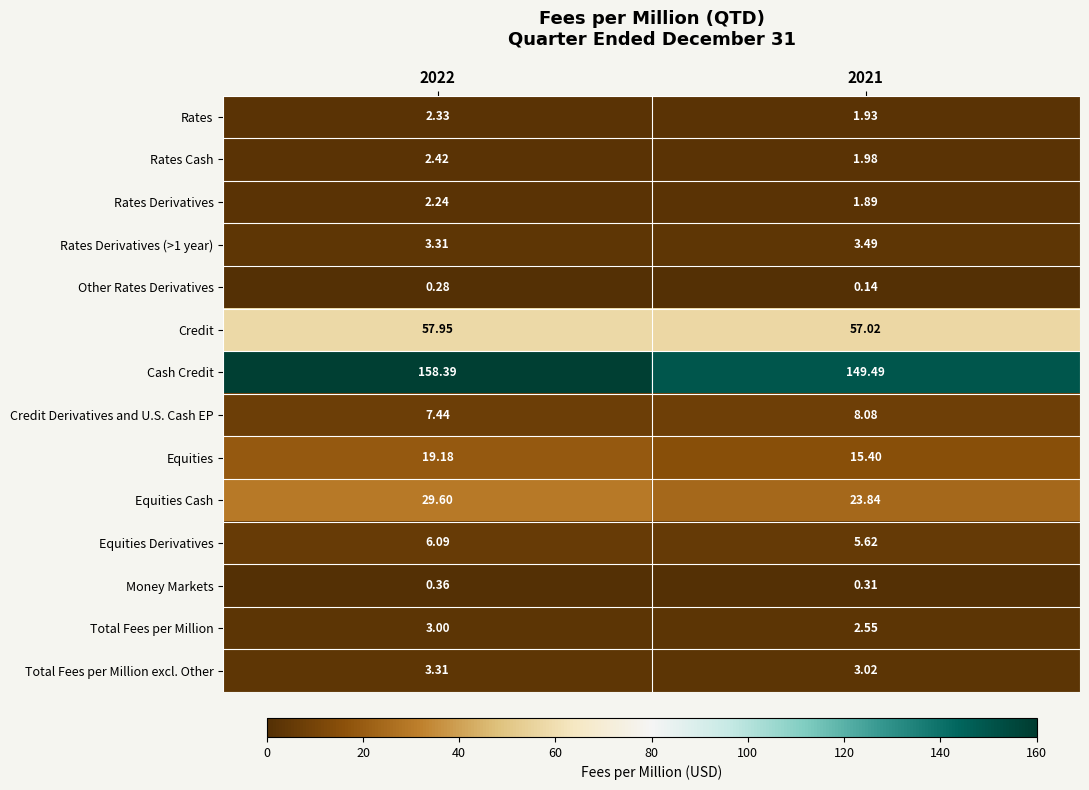

Which series has the widest spread of values?

Cash Credit